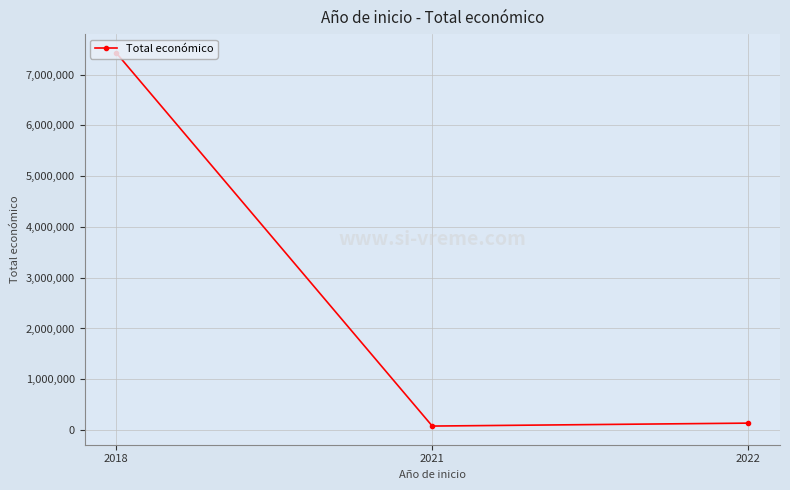

What is the sum of all values?

7644175.5